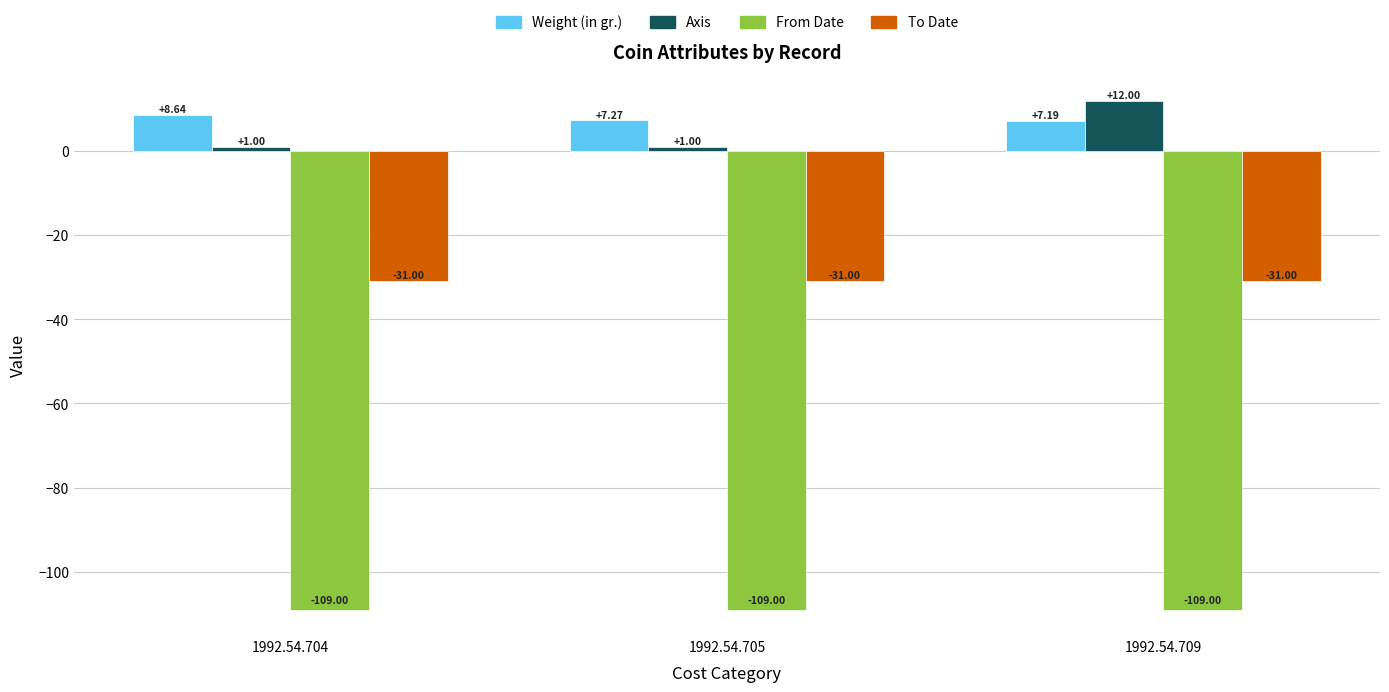

Reading left to right, what are all the values shown in this chart?

Weight (in gr.): 8.6	7.3	7.2
Axis: 1.0	1.0	12.0
From Date: -109.0	-109.0	-109.0
To Date: -31.0	-31.0	-31.0